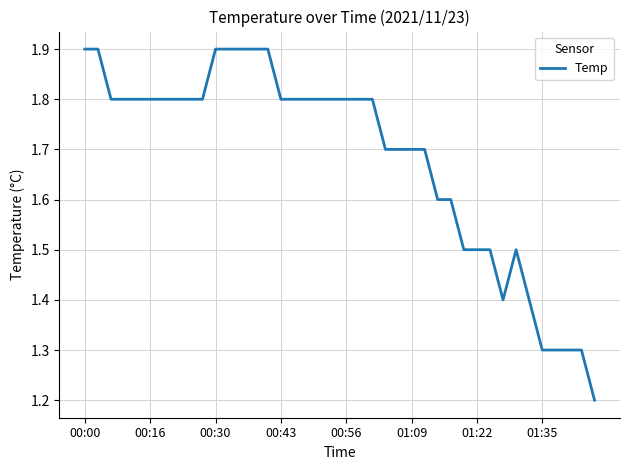

What is the greatest value displayed?

1.9